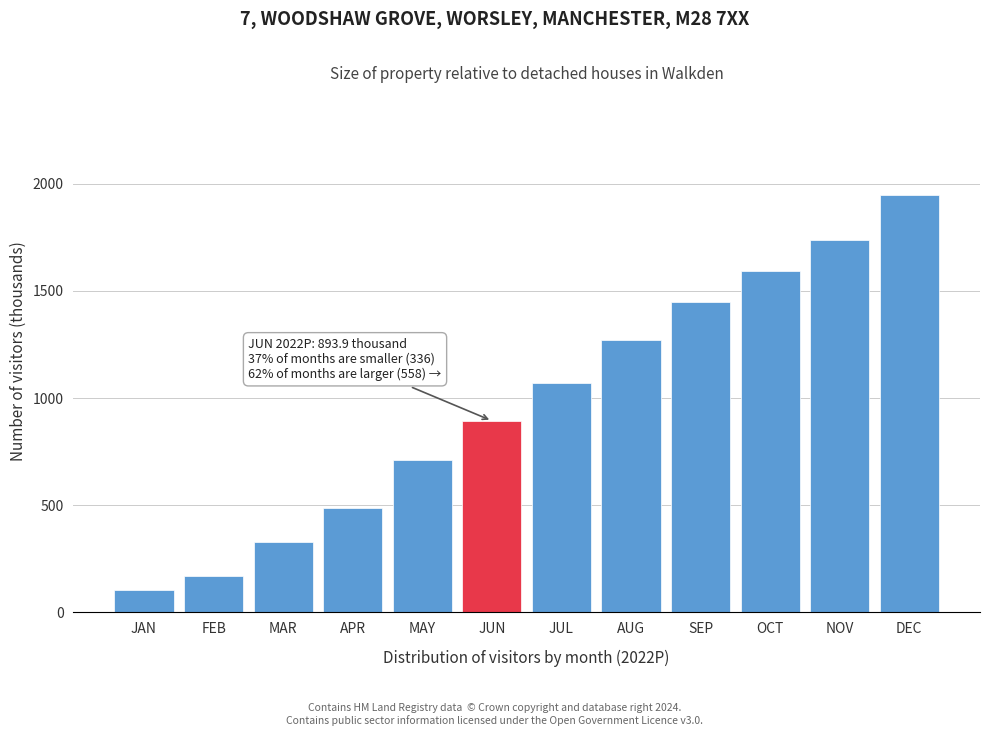

Reading right to left, extract all data points from this chart.

1950.6	1739.4	1591.9	1446.6	1271.6	1069.9	893.9	712.1	488.0	327.7	168.0	104.6